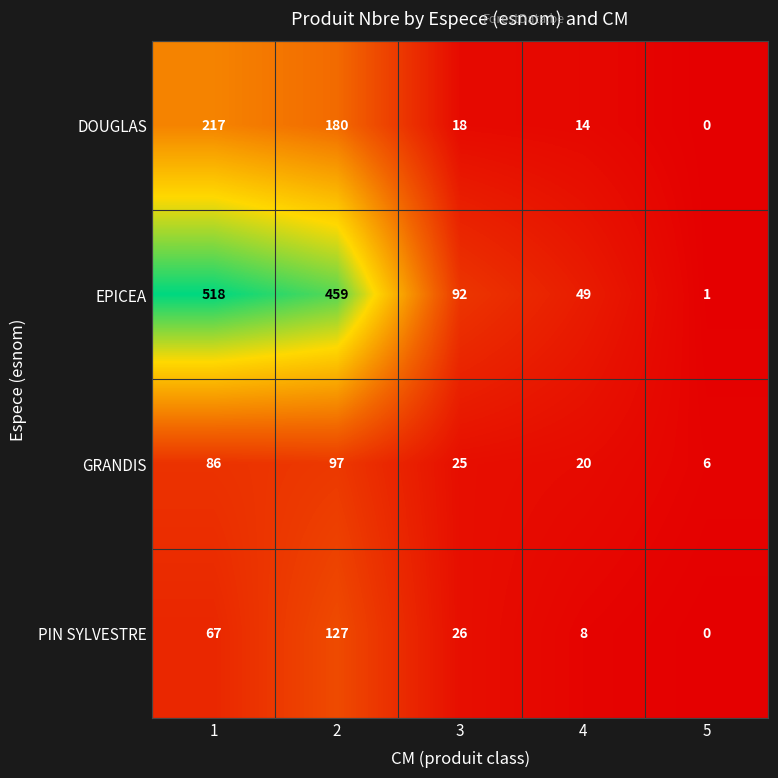

List the series in order of their peak value, lowest first.

GRANDIS, PIN SYLVESTRE, DOUGLAS, EPICEA